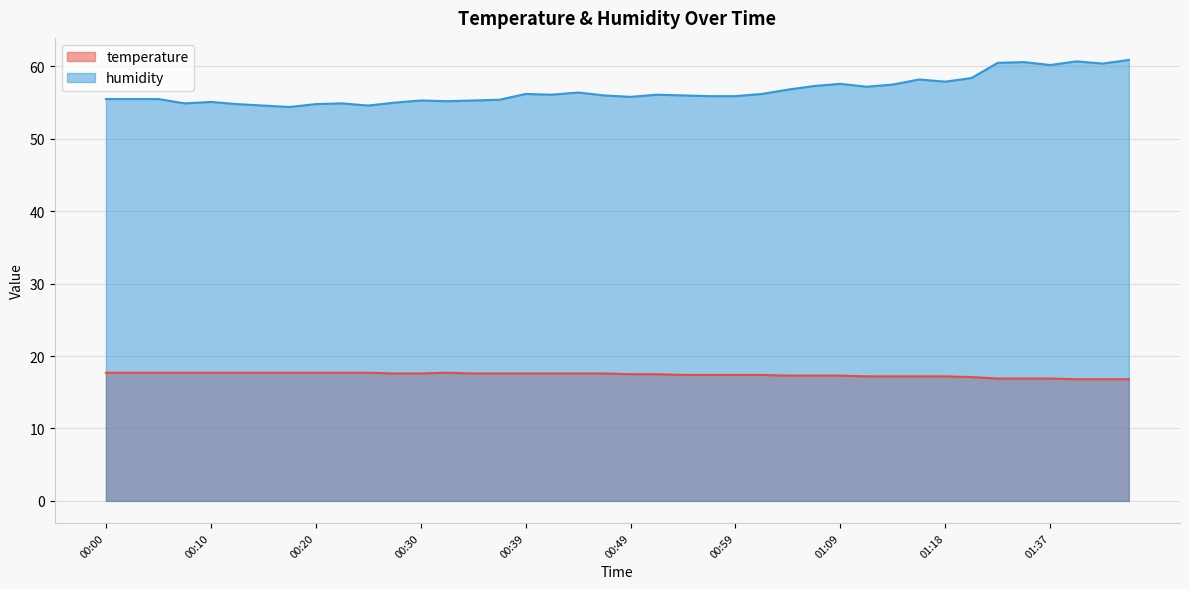

How many data points in temperature are above 17?

34